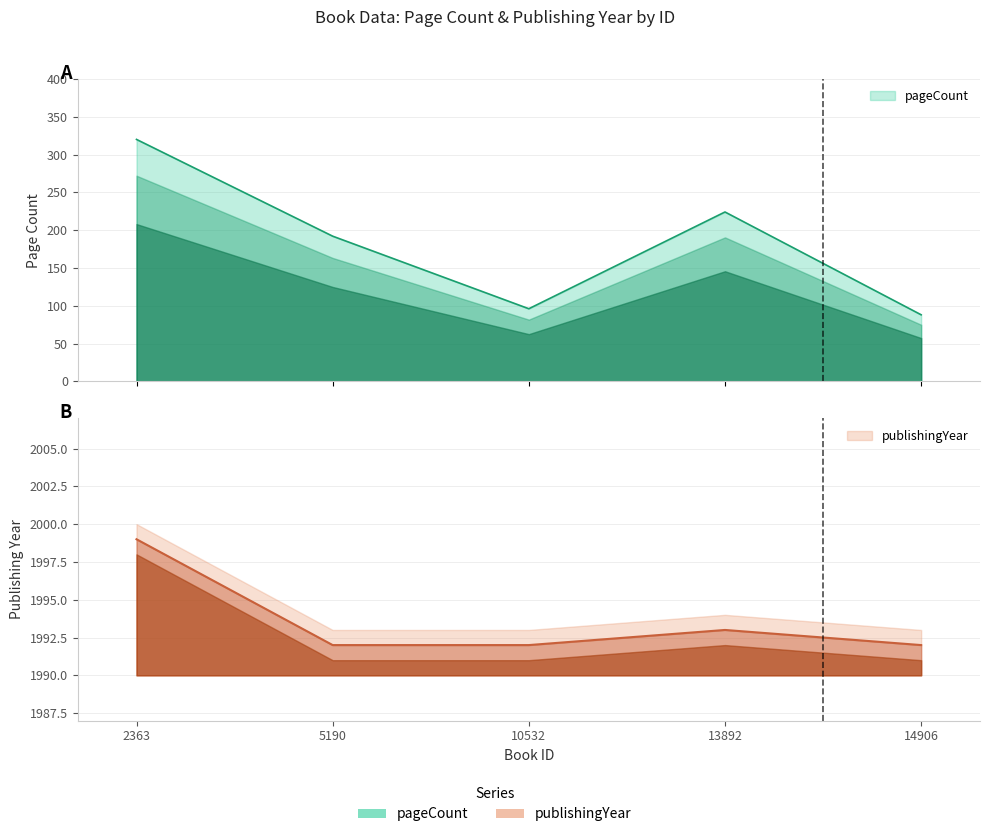

Which category has the highest value in the publishingYear series?

2363